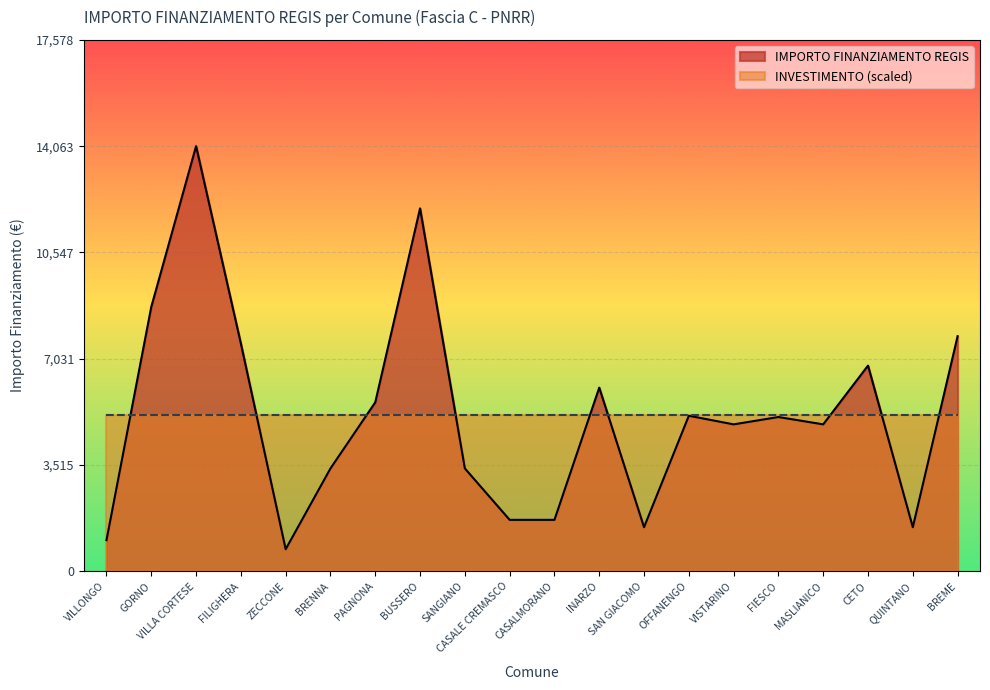

Reading left to right, extract all data points from this chart.

VILLONGO=1029	GORNO=8748	VILLA CORTESE=14063	FILIGHERA=7533	ZECCONE=729	BRENNA=3402	PAGNONA=5589	BUSSERO=12005	SANGIANO=3402	CASALE CREMASCO=1701	CASALMORANO=1701	INARZO=6075	SAN GIACOMO=1458	OFFANENGO=5145	VISTARINO=4860	FIESCO=5103	MASLIANICO=4860	CETO=6804	QUINTANO=1458	BREME=7776